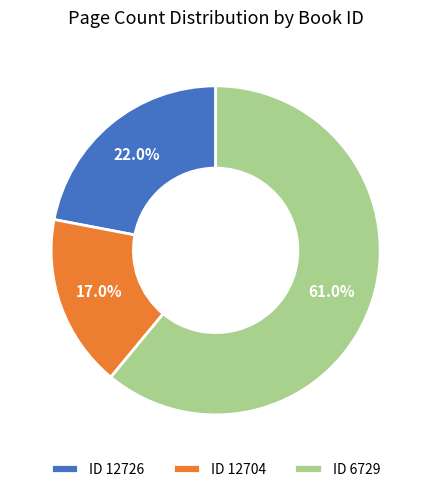

Which slice is the smallest?

ID 12704